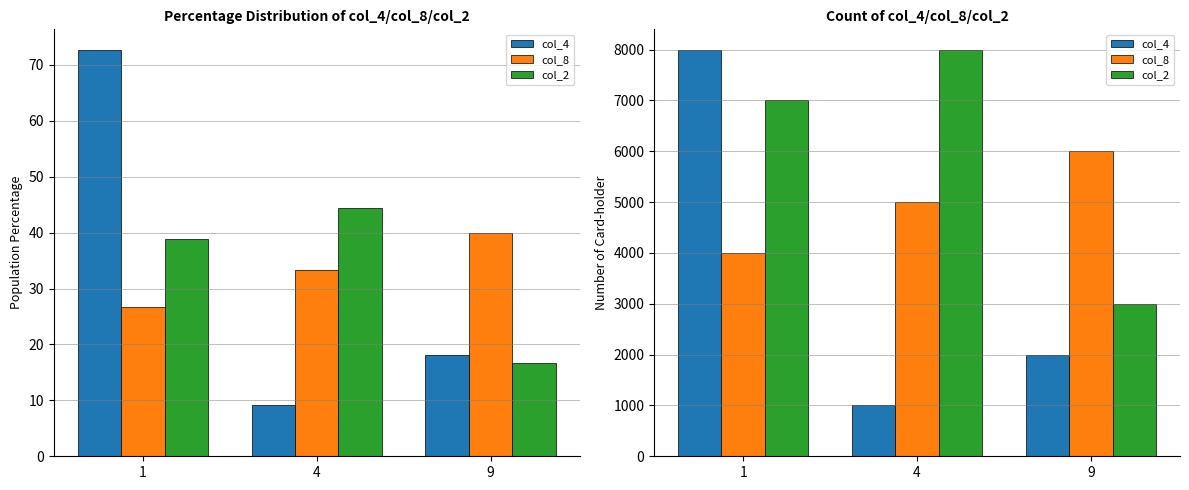

Reading right to left, list all the values displayed in this chart.

col_4: 9=2000	4=1000	1=8000
col_8: 9=6000	4=5000	1=4000
col_2: 9=3000	4=8000	1=7000